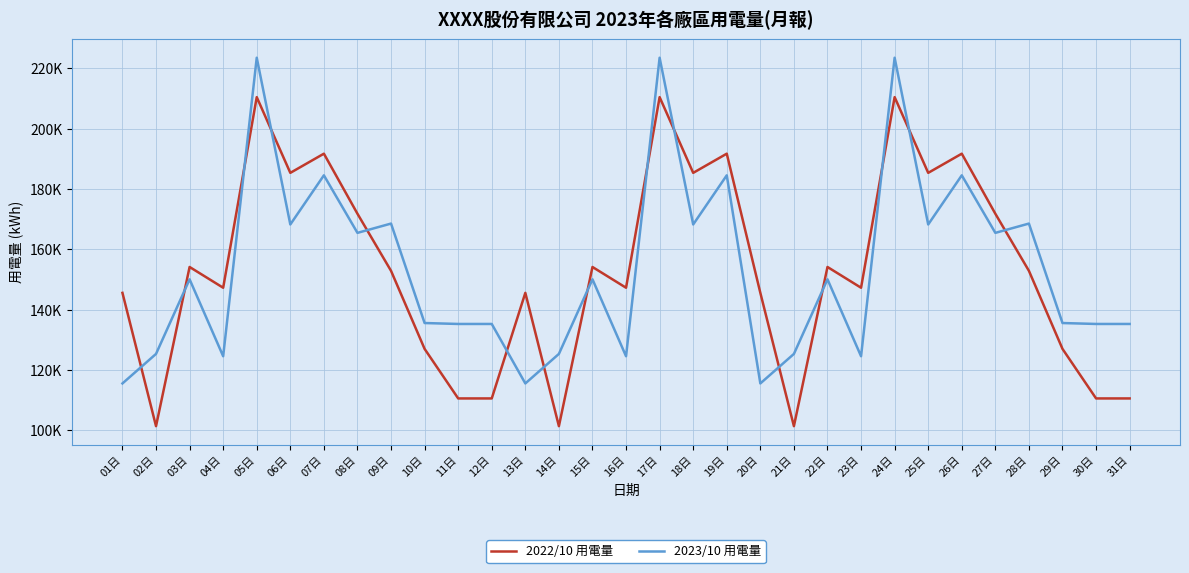

What are all the series names shown in the legend?

2022/10 用電量, 2023/10 用電量